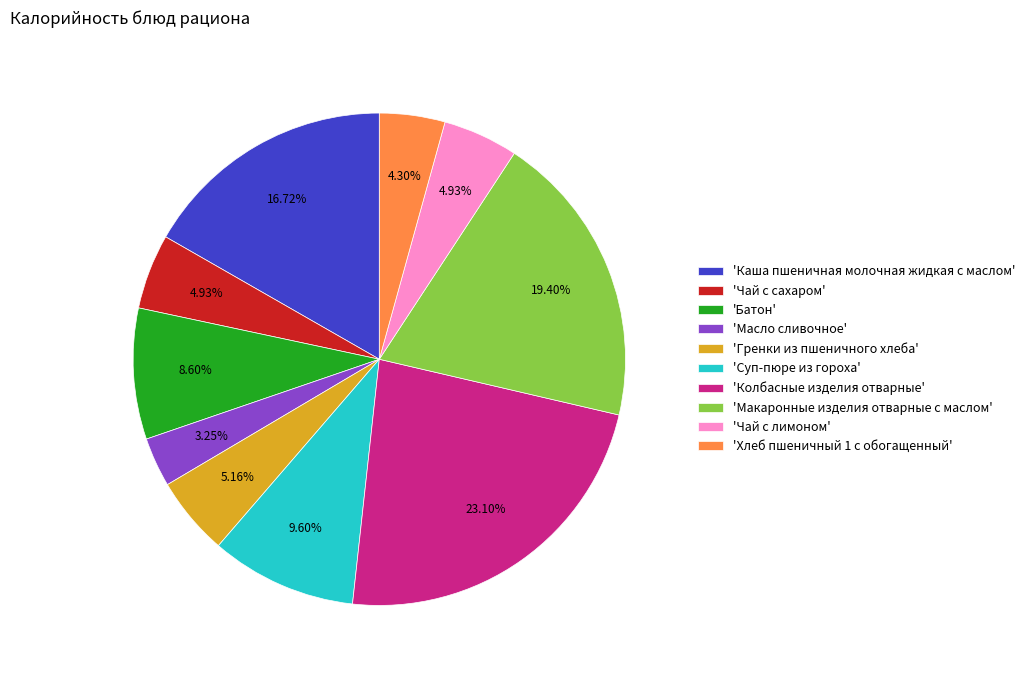

Between 'Суп-пюре из гороха' and 'Чай с сахаром', which is larger?

'Суп-пюре из гороха'